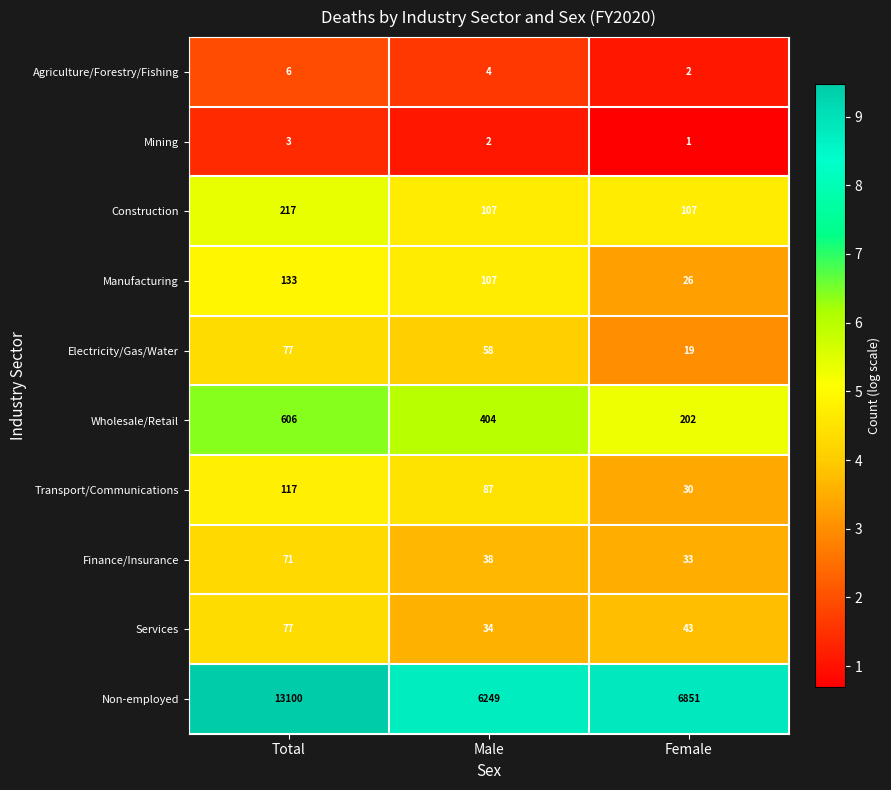

Is it true that Manufacturing equals 107 at Male?

True